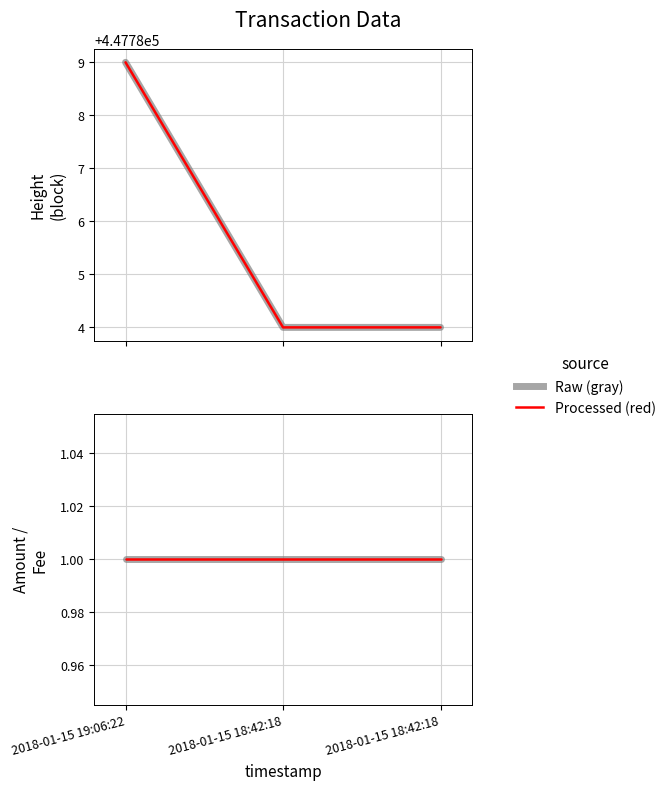

Count the number of categories in the chart.

3